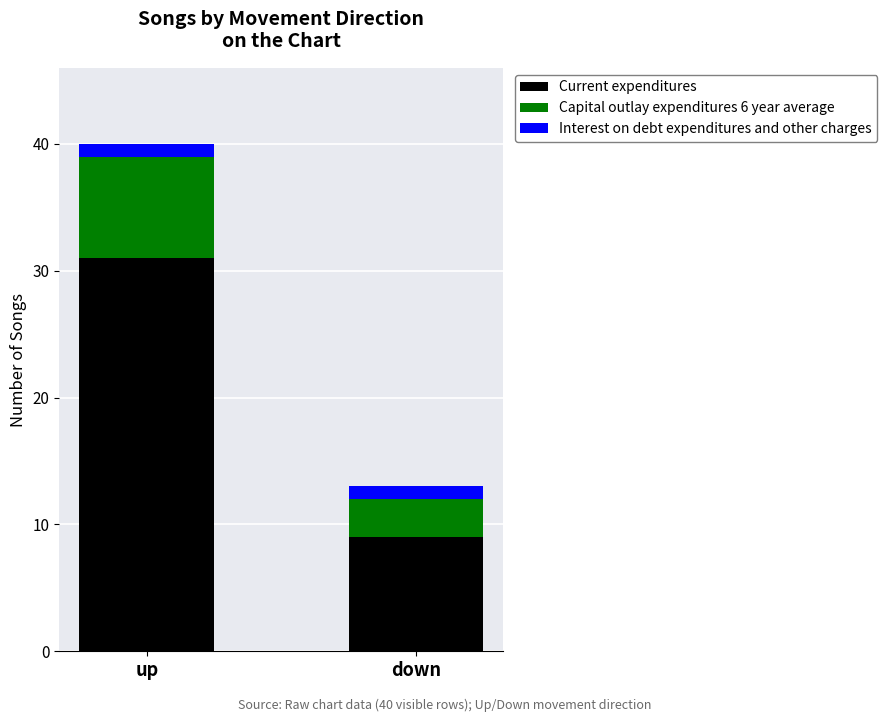

What is the minimum value for Current expenditures?

9